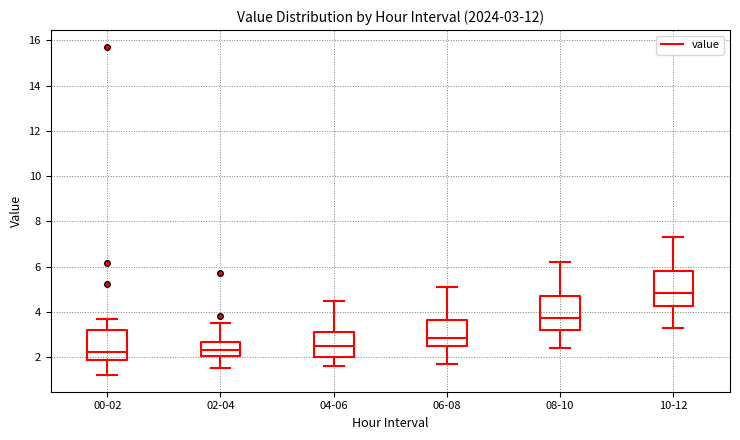

Which box has the highest median line?

10-12